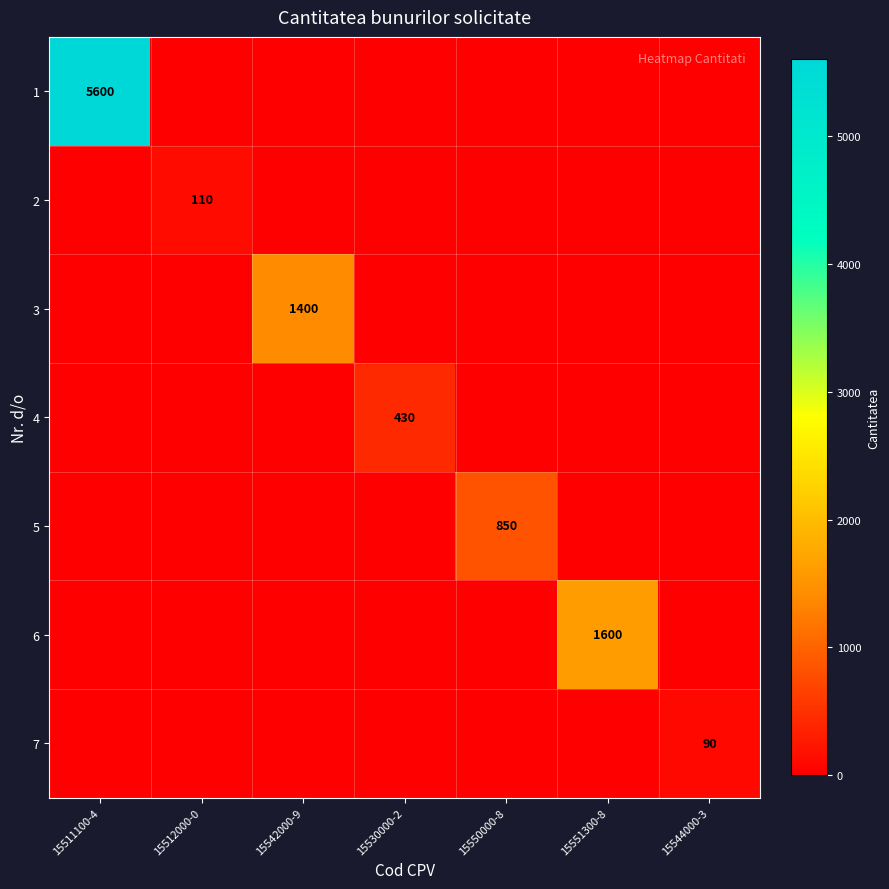

True or false: 6 has a value of 2435 at 15551300-8.

False